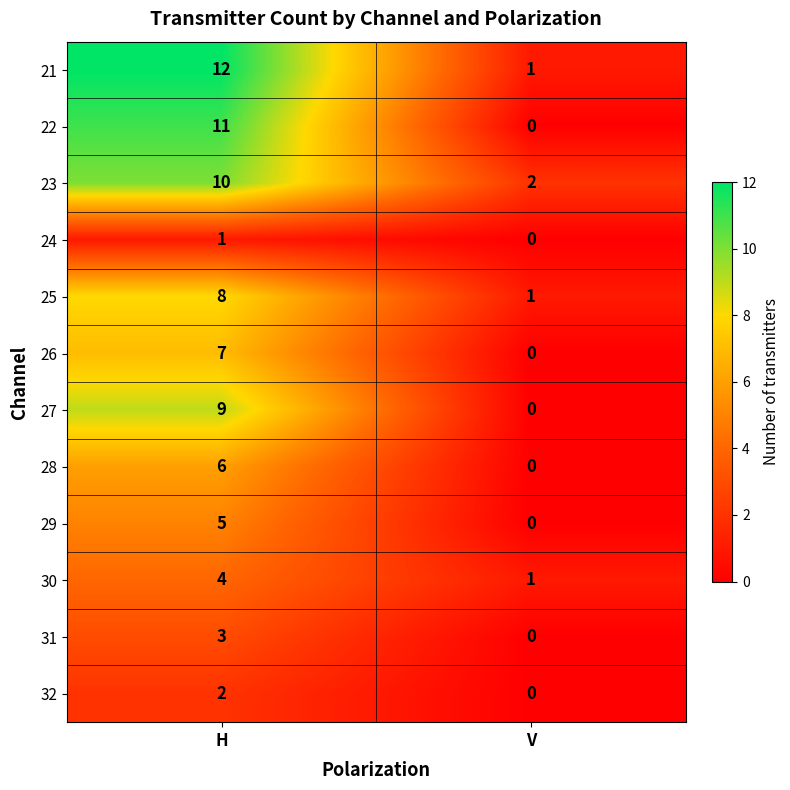

Which series has the largest total across all categories?

21